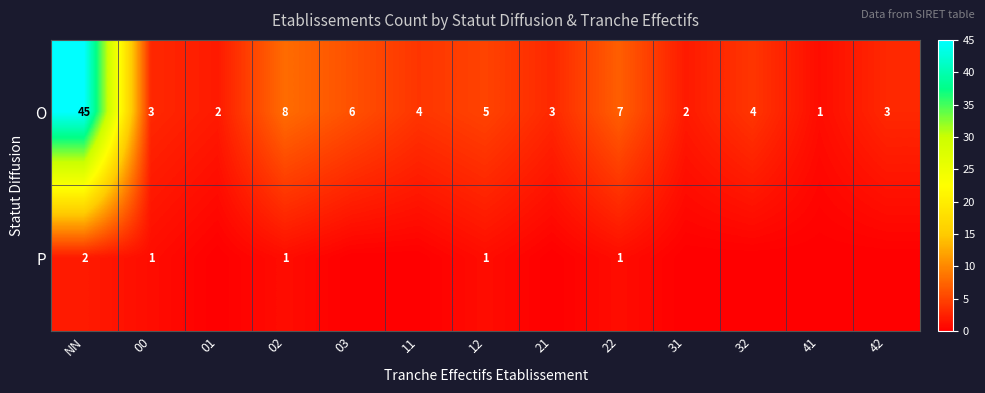

What is the difference between the highest and lowest values at 32?

4